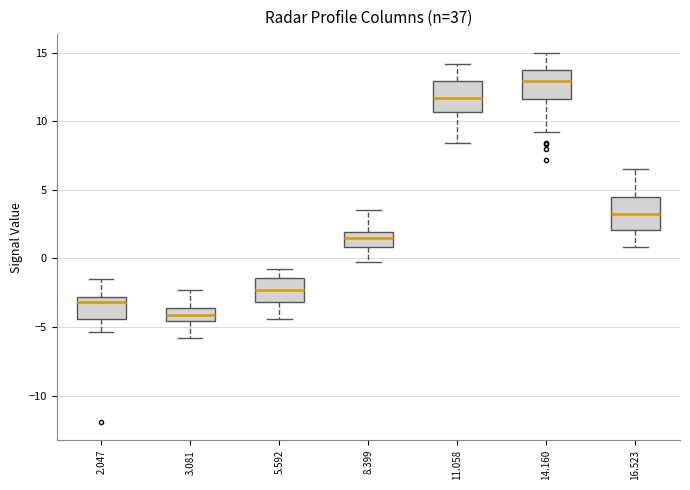

Reading left to right, transcribe this box plot: for each box, give where its median line is, the range the box spans, and where its two whiskers end, as read against the y-axis. The values are not printed on the chart, so give them approximately, as read against the axis.

2.047: median -3.0 (just below the box's upper edge), box -4.5 to -3.0, whiskers -5.5 to -1.5
3.081: median -4.0, box -4.5 to -3.5, whiskers -6.0 to -2.5
5.592: median -2.5, box -3.0 to -1.5, whiskers -4.5 to -1.0
8.399: median 1.5, box 1.0 to 2.0, whiskers -0.5 to 3.5
11.058: median 11.5, box 10.5 to 13.0, whiskers 8.5 to 14.0
14.160: median 13.0, box 11.5 to 13.5, whiskers 9.0 to 15.0
16.523: median 3.0, box 2.0 to 4.5, whiskers 1.0 to 6.5